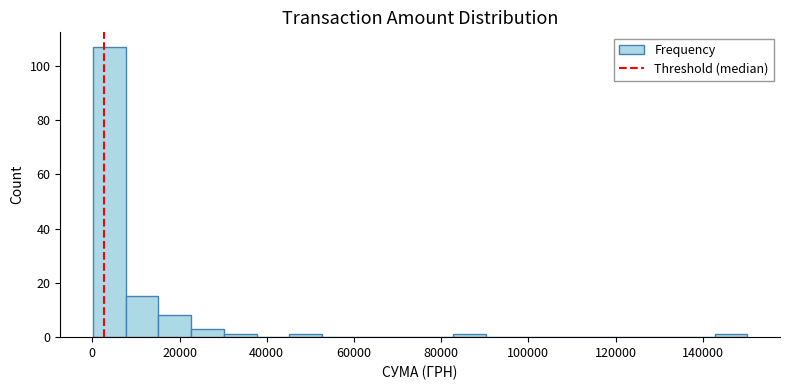

Around what value on the x-axis is the tallest bar? Give the approximate position of its centre, as read against the axis.

4000